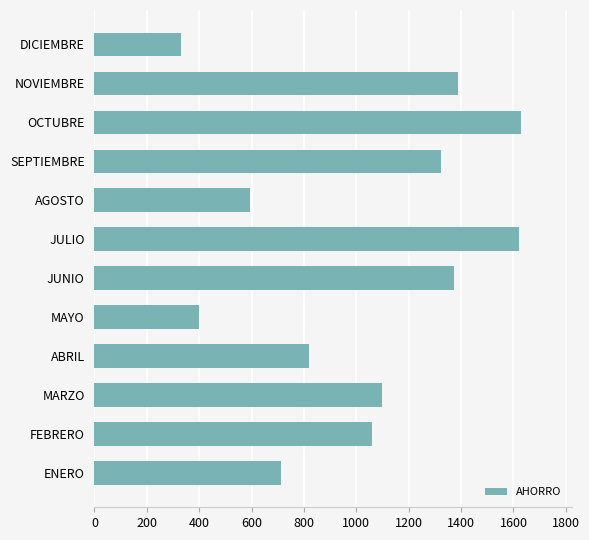

What is the average value?

1029